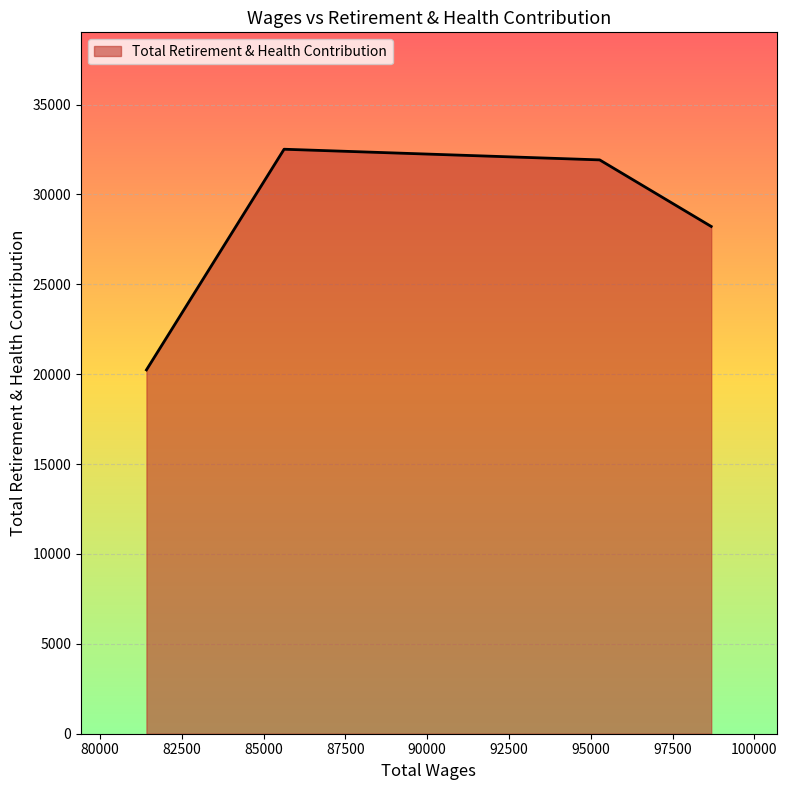

What is the maximum value shown in the chart?

32516